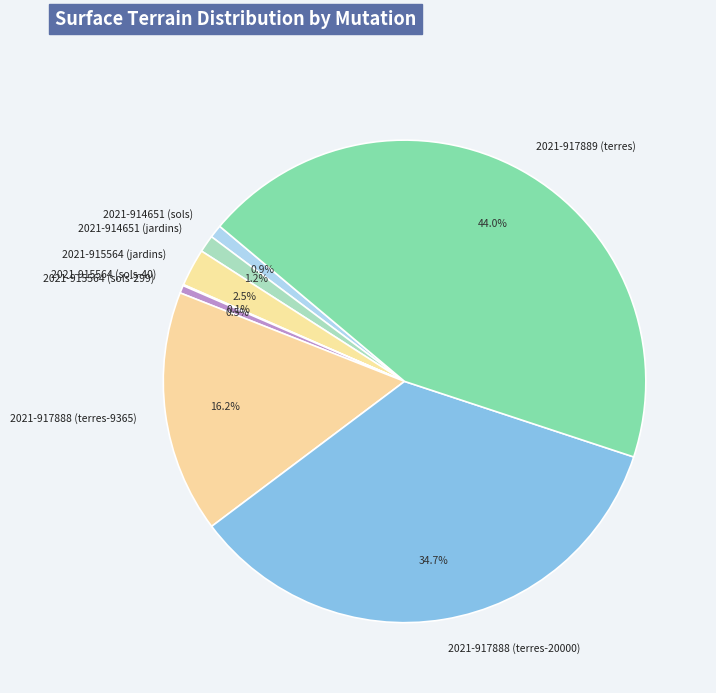

Is there a majority slice in this chart?

No